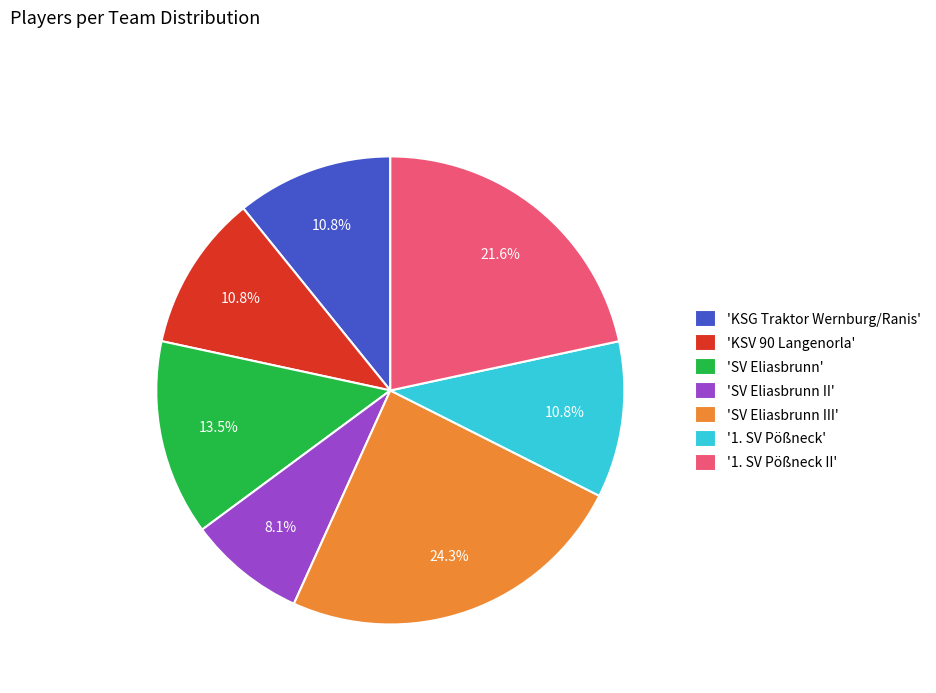

Between 'SV Eliasbrunn II' and 'SV Eliasbrunn III', which is larger?

'SV Eliasbrunn III'